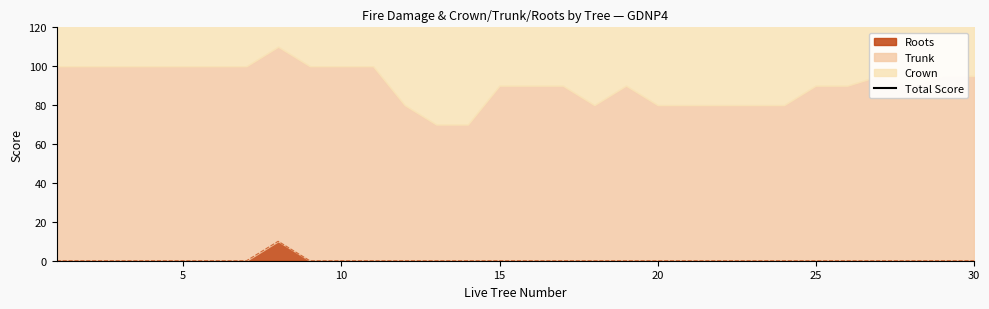

True or false: Roots has a value of 0 at 5.

True